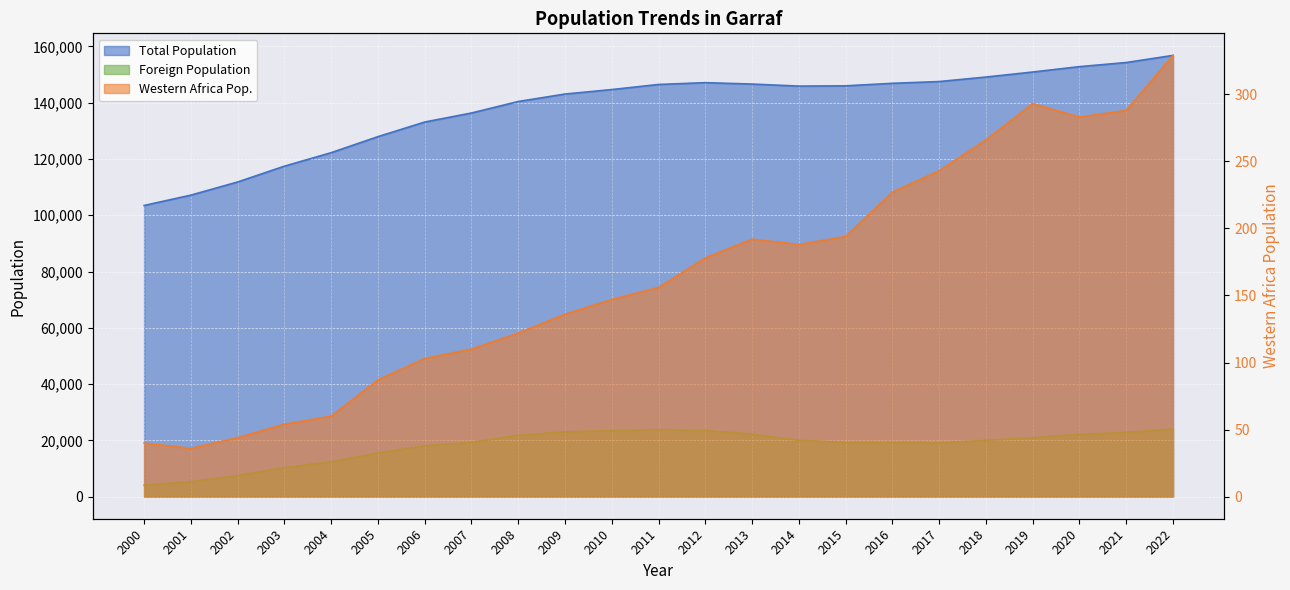

What is the value of the Western Africa Pop. point at the 13th from the left?

178